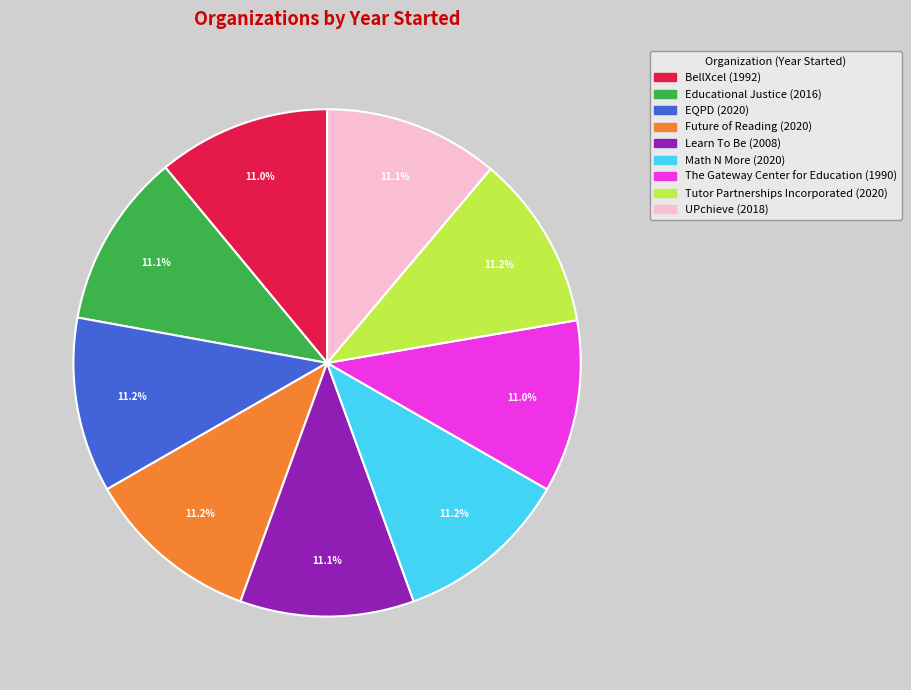

Is Educational Justice the majority of the pie?

No